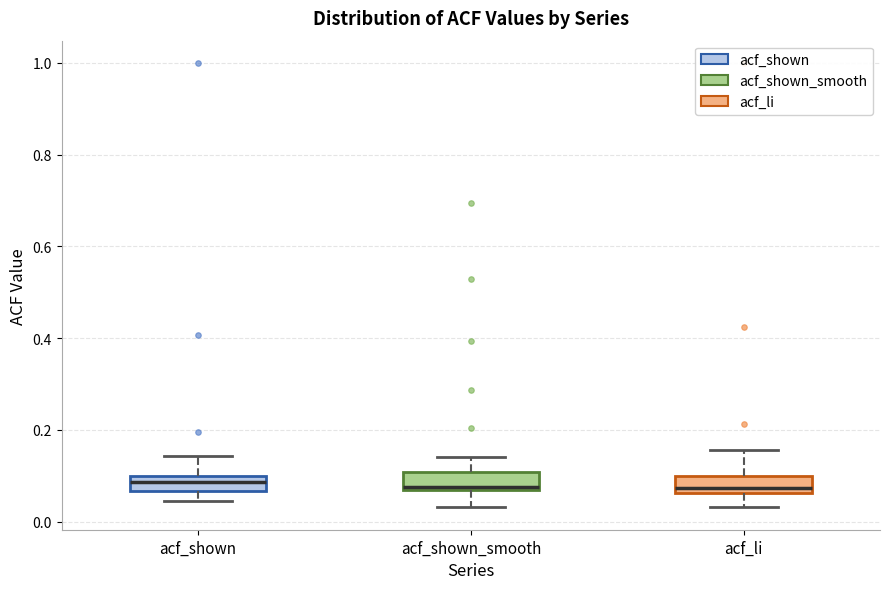

Reading left to right, read every box against the y-axis: the position of its median line, the range the box covers, and the ends of its whiskers. The values are not printed on the chart, so give them approximately, as read against the axis.

acf_shown: median 0.08, box 0.06 to 0.10, whiskers 0.04 to 0.14
acf_shown_smooth: median 0.08, box 0.06 to 0.10, whiskers 0.04 to 0.14
acf_li: median 0.08, box 0.06 to 0.10, whiskers 0.04 to 0.16